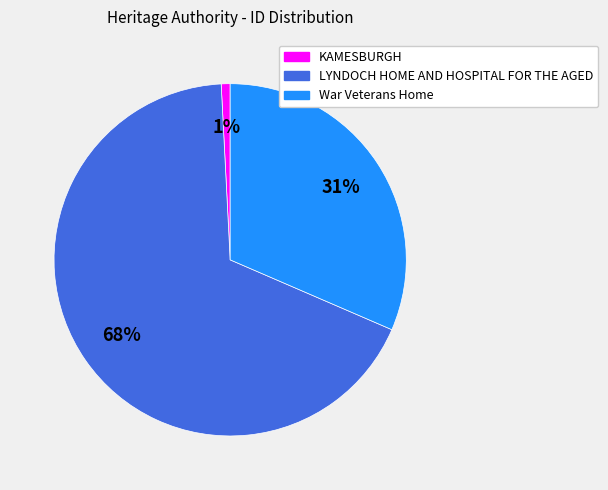

What is the largest slice in the pie chart?

LYNDOCH HOME AND HOSPITAL FOR THE AGED